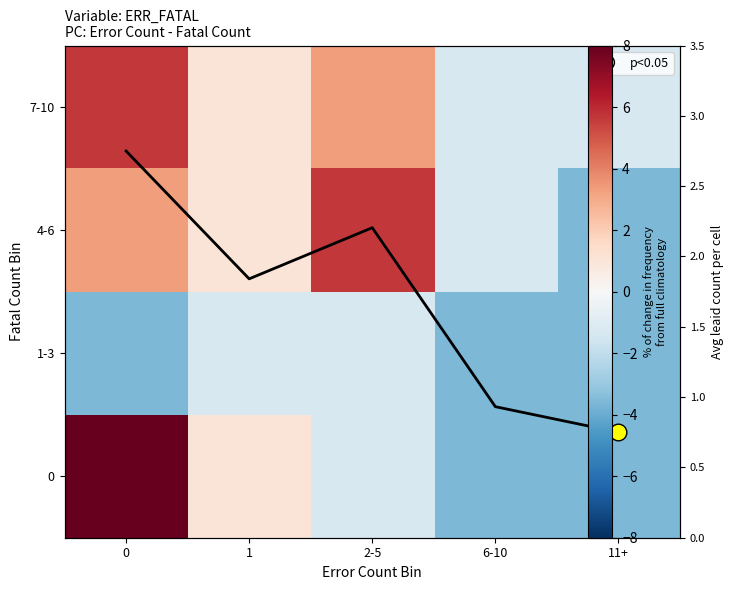

At which label is Avg count closest to 1?

6-10